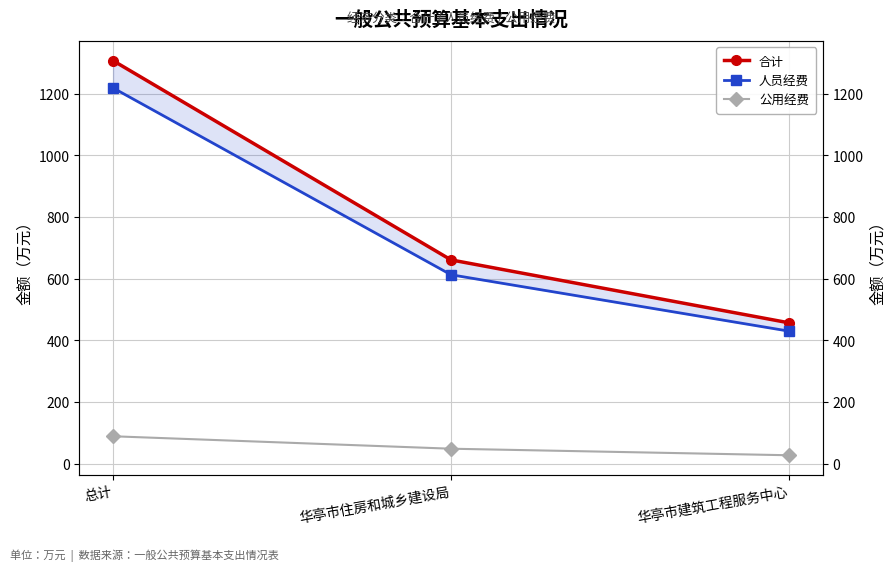

Rank the series at 总计 from highest to lowest value.

合计, 人员经费, 公用经费